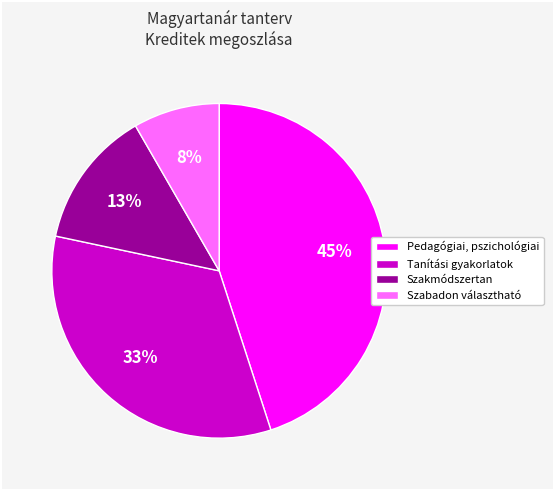

Rank the categories by value from highest to lowest.

Pedagógiai, pszichológiai, Tanítási gyakorlatok, Szakmódszertan, Szabadon választható